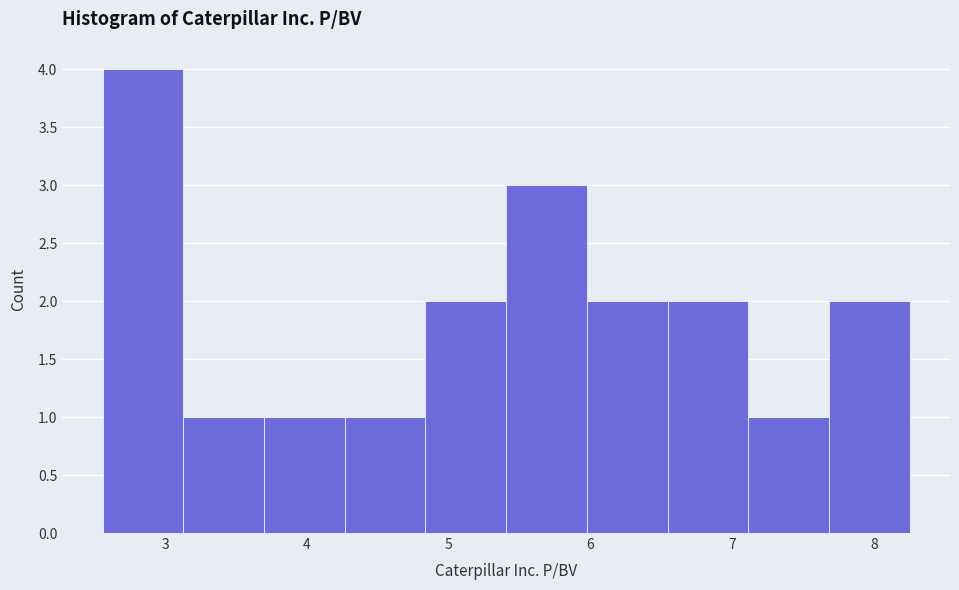

Reading left to right, list every bar in this chart as the range it spans on the x-axis followed by its height. Neither the bar edges nor the heights are printed on the chart, so give them approximately, as read against the axes.

2.6 to 3.1: 4
3.1 to 3.7: 1
3.7 to 4.3: 1
4.3 to 4.8: 1
4.8 to 5.4: 2
5.4 to 6.0: 3
6.0 to 6.5: 2
6.5 to 7.1: 2
7.1 to 7.7: 1
7.7 to 8.3: 2